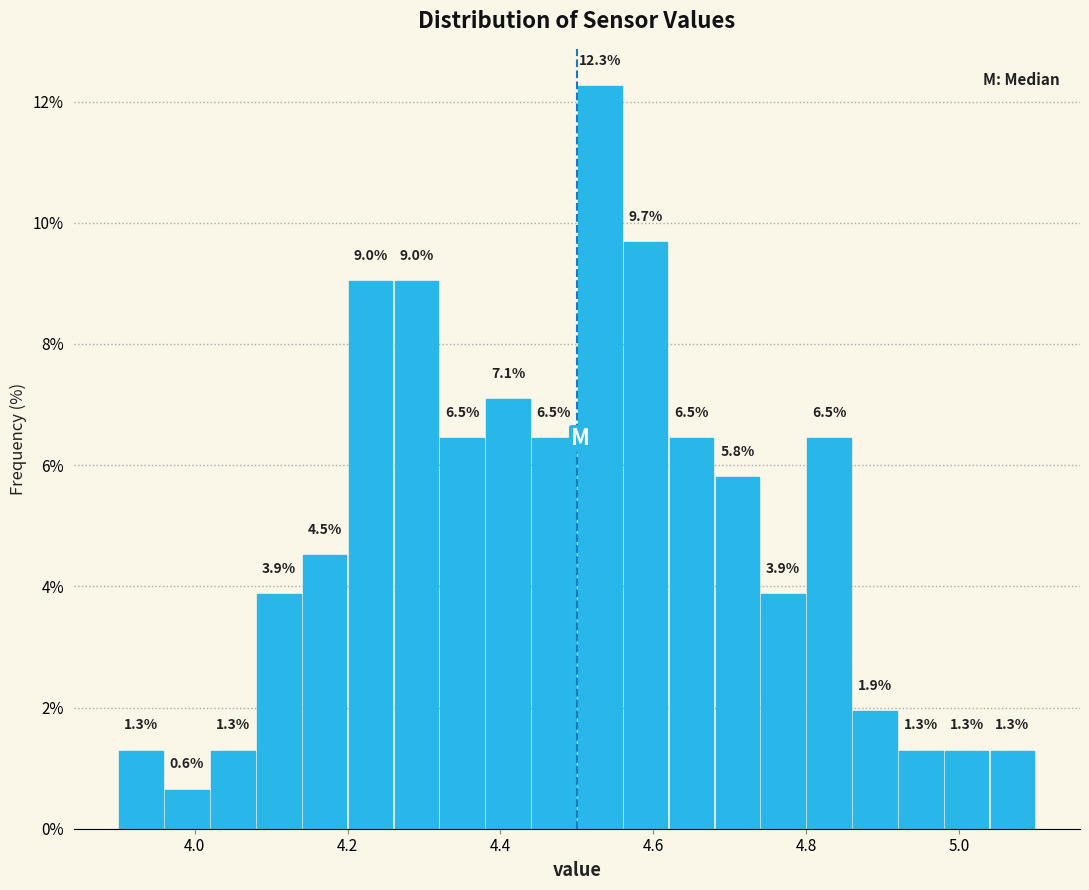

Around what value on the x-axis is the tallest bar? Give the approximate position of its centre, as read against the axis.

4.54